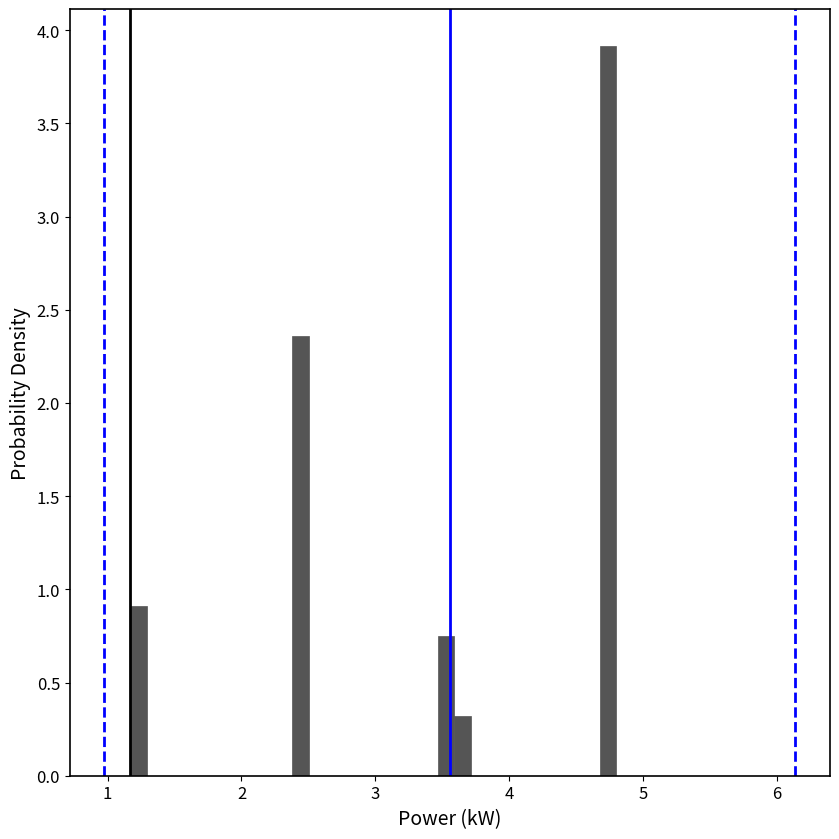

Read against the x-axis, roughly where is the centre of the tallest bar?

4.7